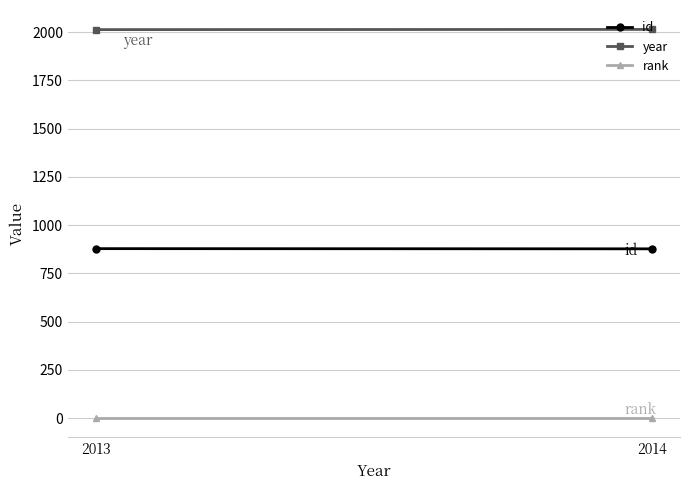

How many id values are between 877 and 878?

2